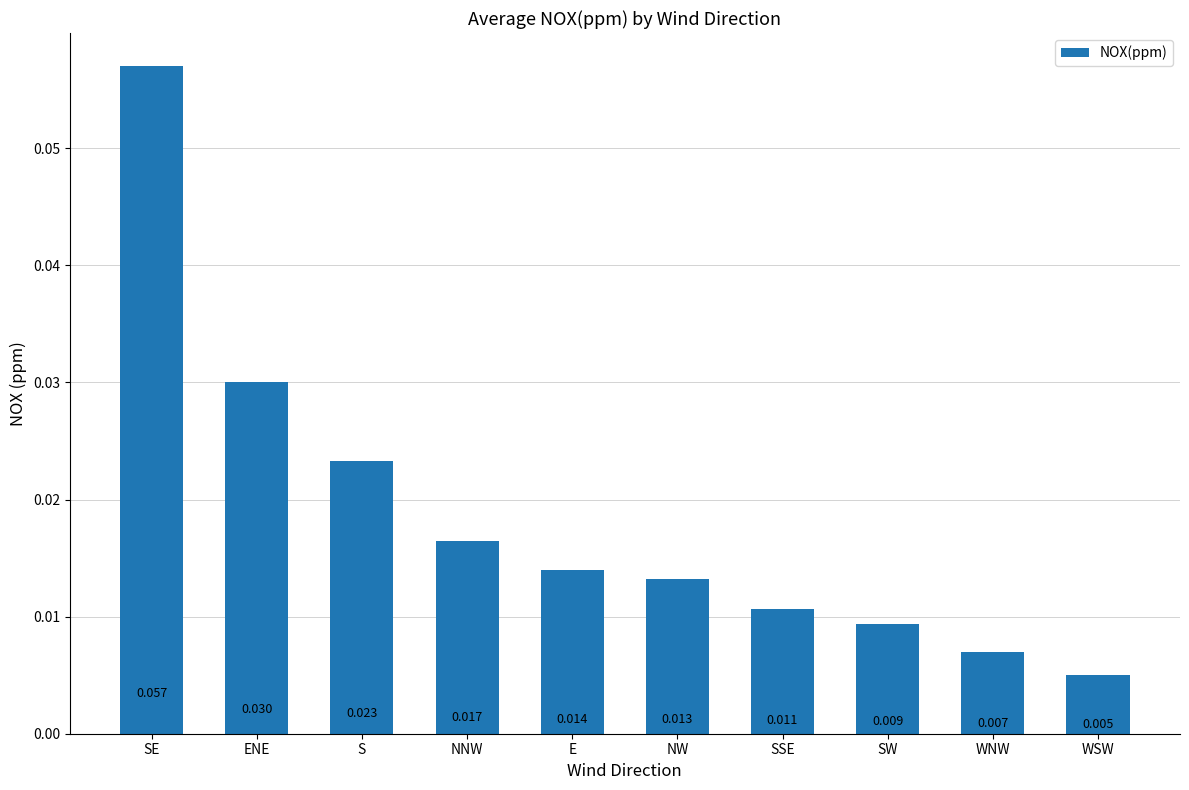

At which category does the chart reach its minimum across all series?

WSW